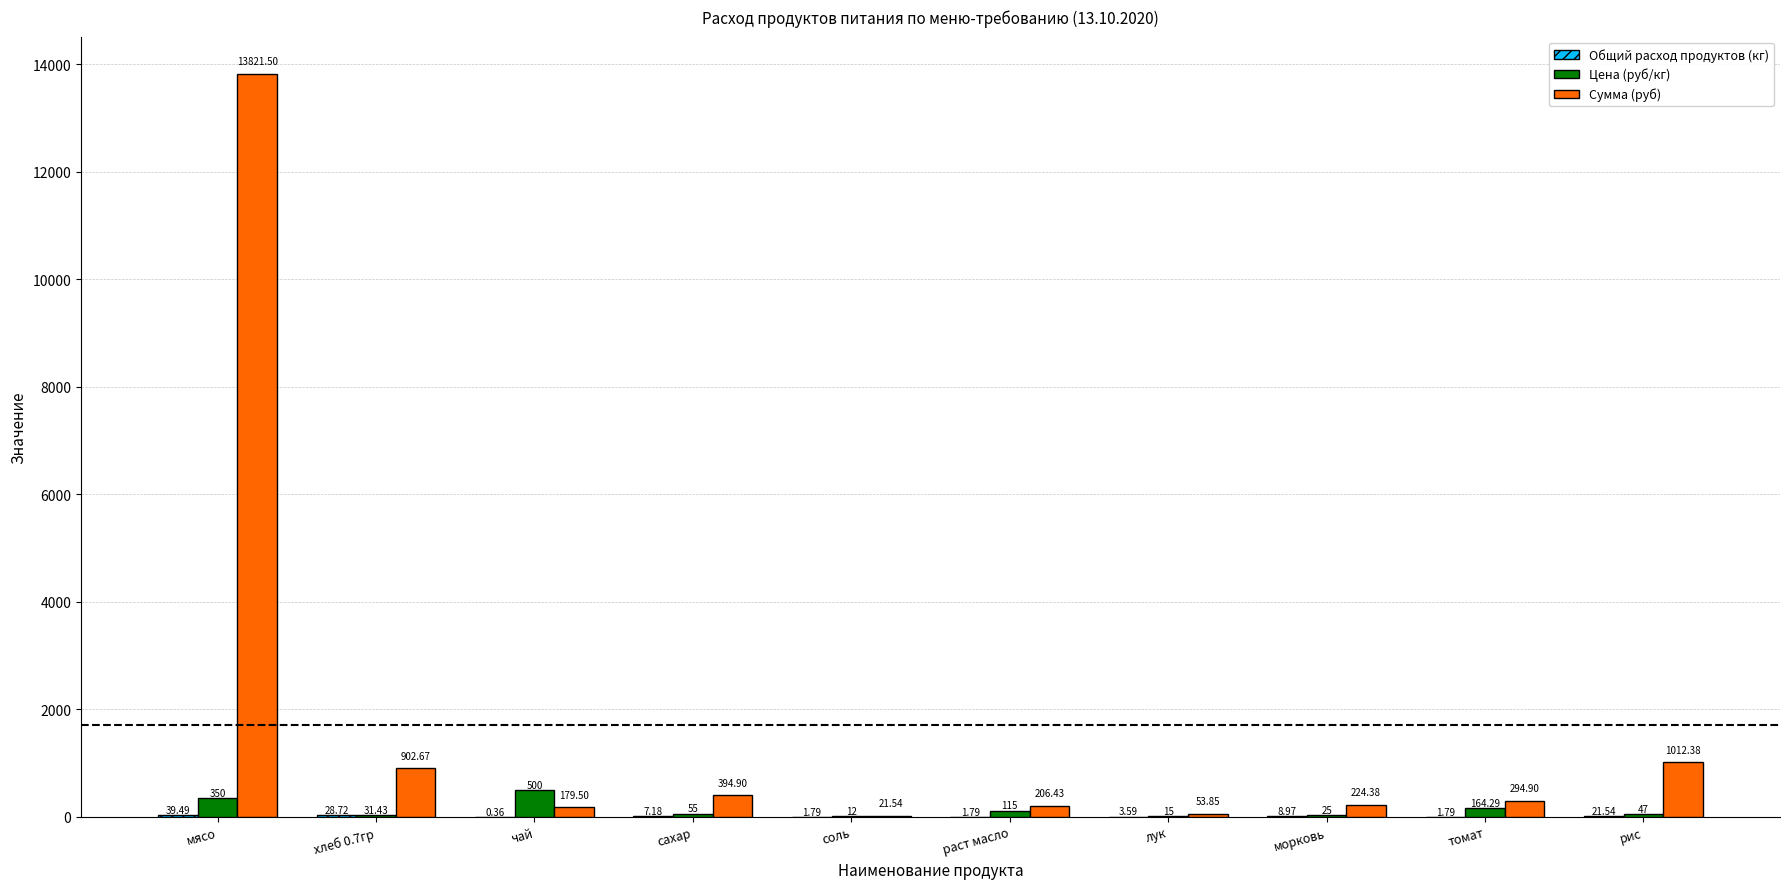

Which series has the largest total across all categories?

Сумма (руб)